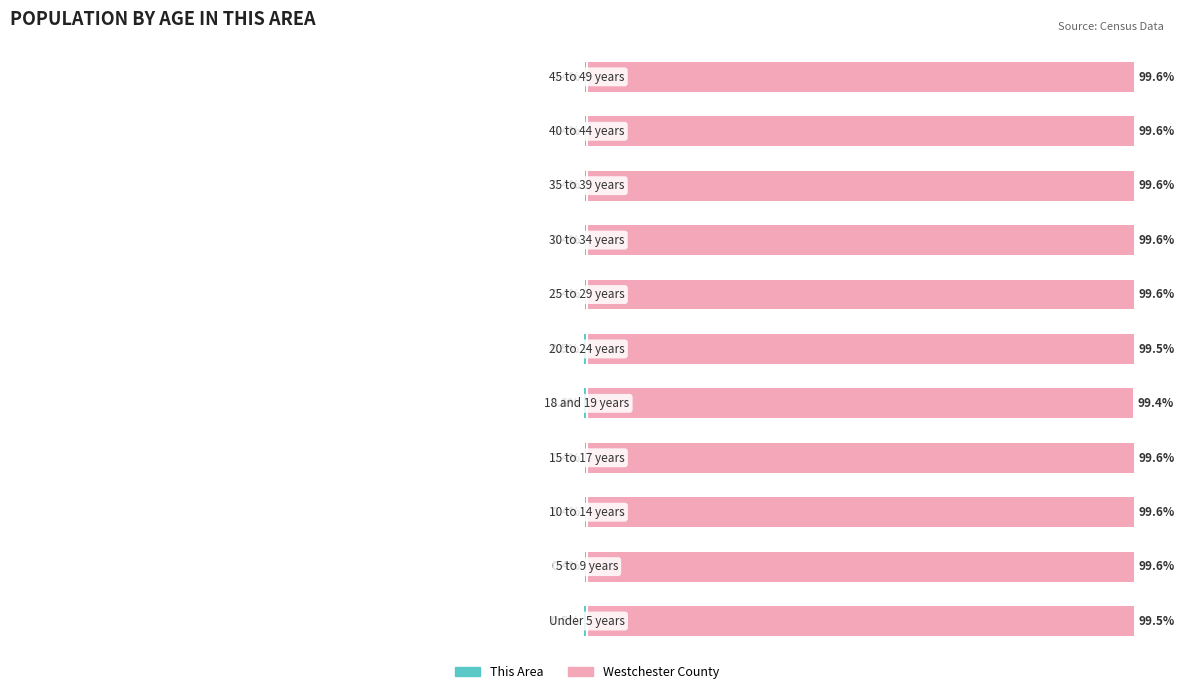

Reading right to left, what are all the values shown in this chart?

This Area: 10=-0.4	9=-0.4	8=-0.4	7=-0.4	6=-0.4	5=-0.5	4=-0.6	3=-0.4	2=-0.4	1=-0.4	0=-0.5
Westchester County: 10=99.6	9=99.6	8=99.6	7=99.6	6=99.6	5=99.5	4=99.4	3=99.6	2=99.6	1=99.6	0=99.5